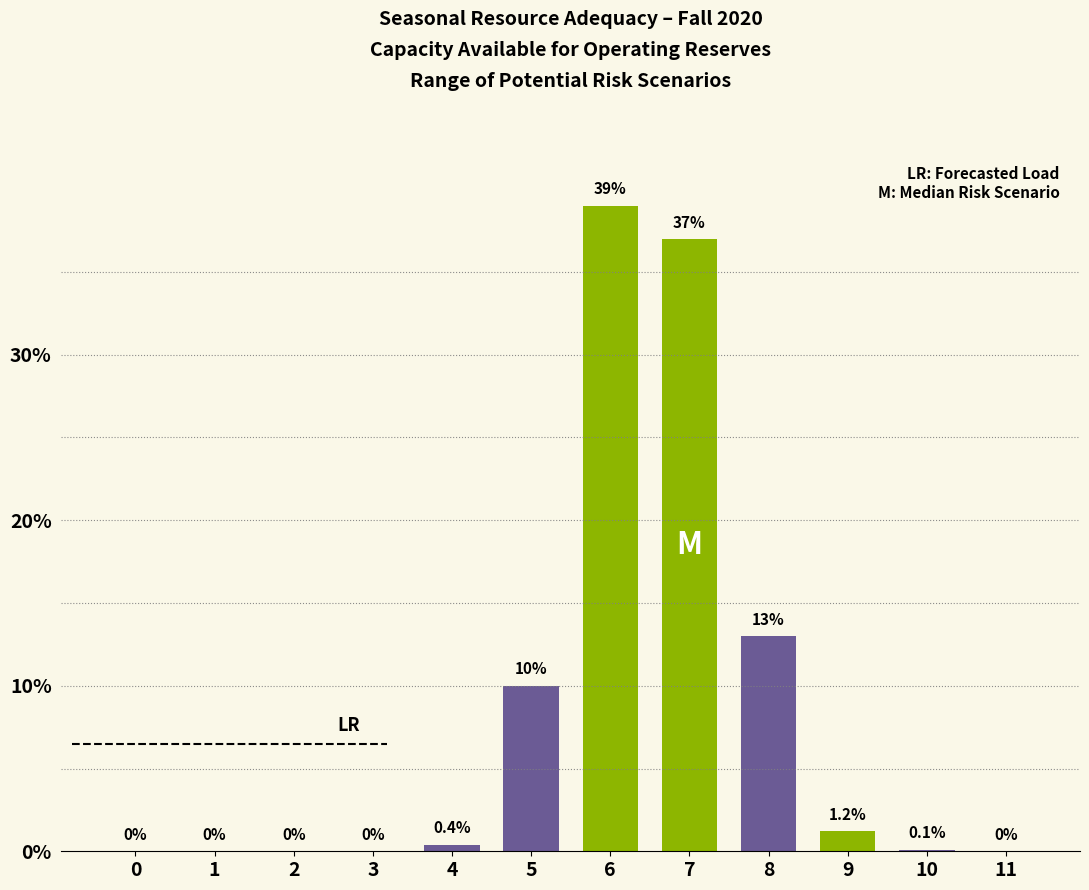

At which label is the value closest to 19?

8